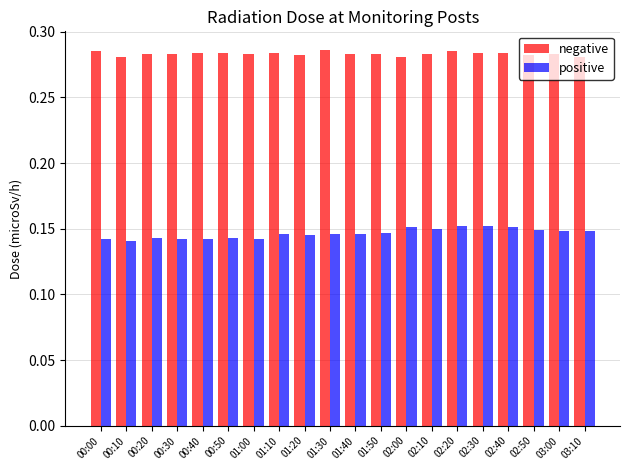

List the series in order of their peak value, highest first.

negative, positive